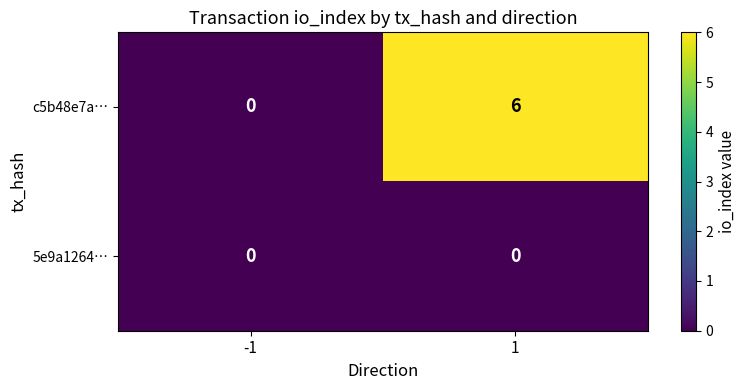

What is the greatest value displayed?

6